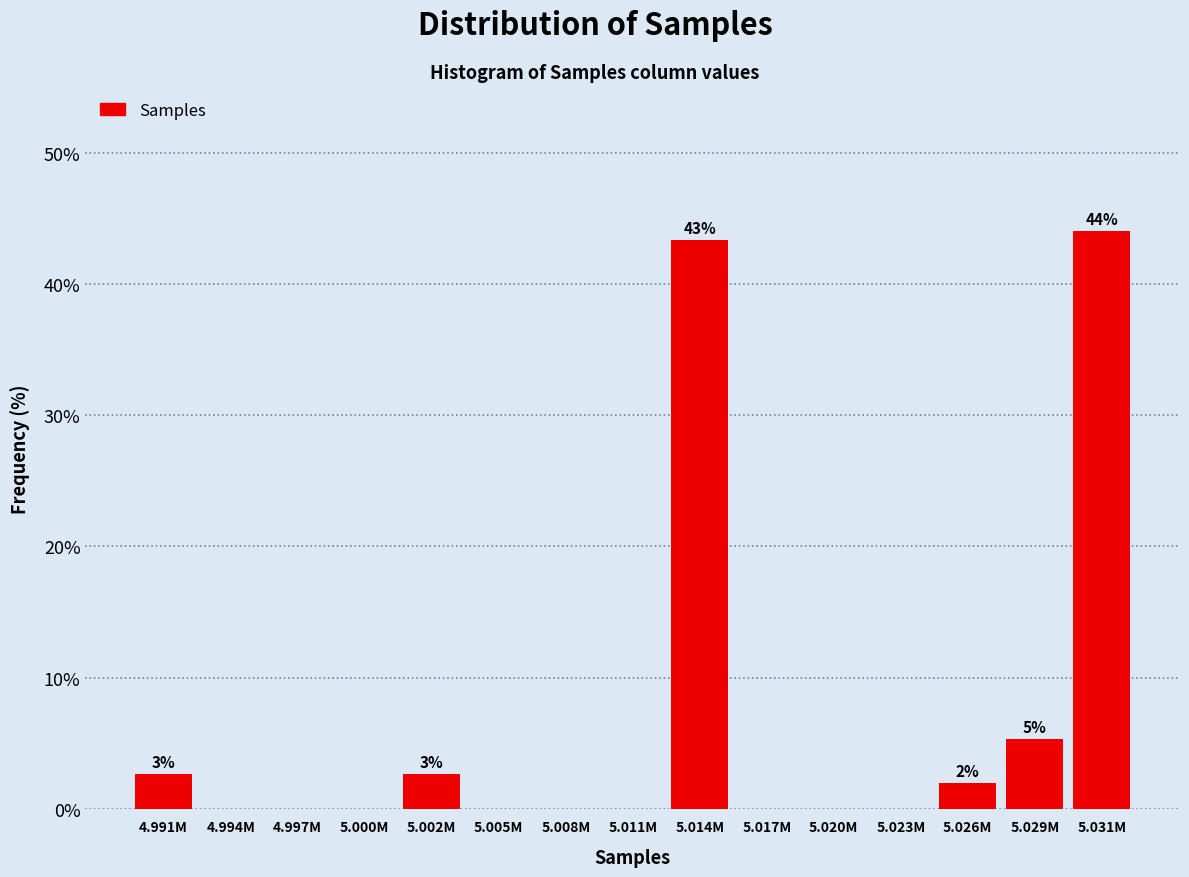

Reading right to left, what are all the values shown in this chart?

5.031M=44.0	5.029M=5.3	5.026M=2.0	5.023M=0.0	5.020M=0.0	5.017M=0.0	5.014M=43.3	5.011M=0.0	5.008M=0.0	5.005M=0.0	5.002M=2.7	5.000M=0.0	4.997M=0.0	4.994M=0.0	4.991M=2.7